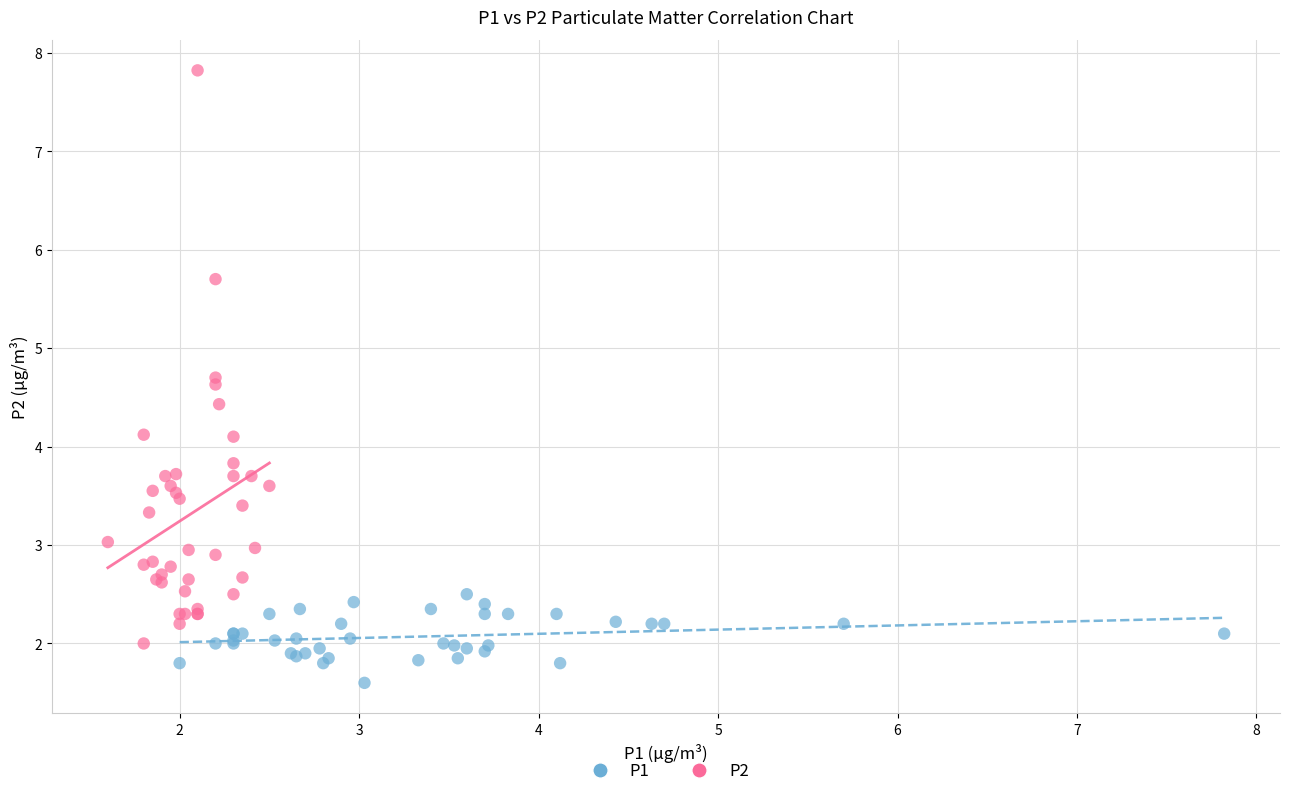

Which series contains the lowest Y value?

P1